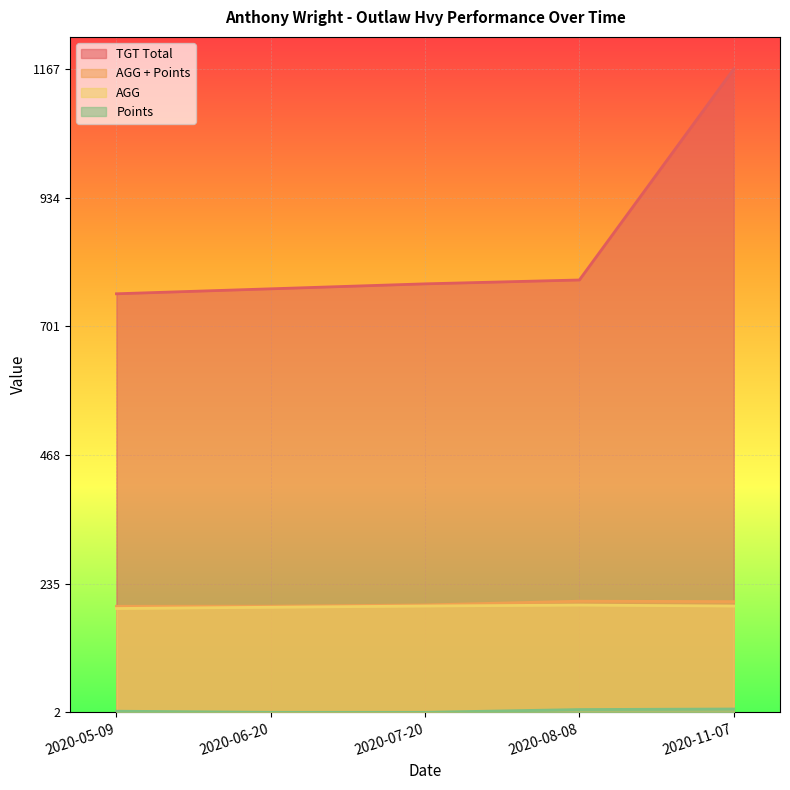

Rank the series at 2020-08-08 from lowest to highest value.

Points, AGG, AGG + Points, TGT Total